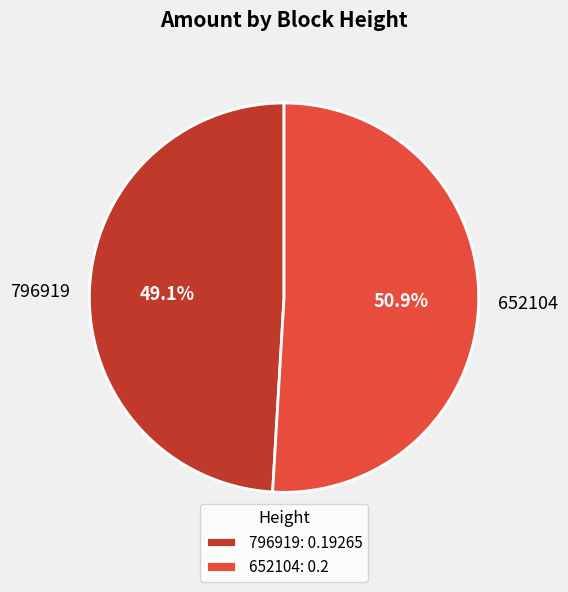

Between 796919 and 652104, which is larger?

652104